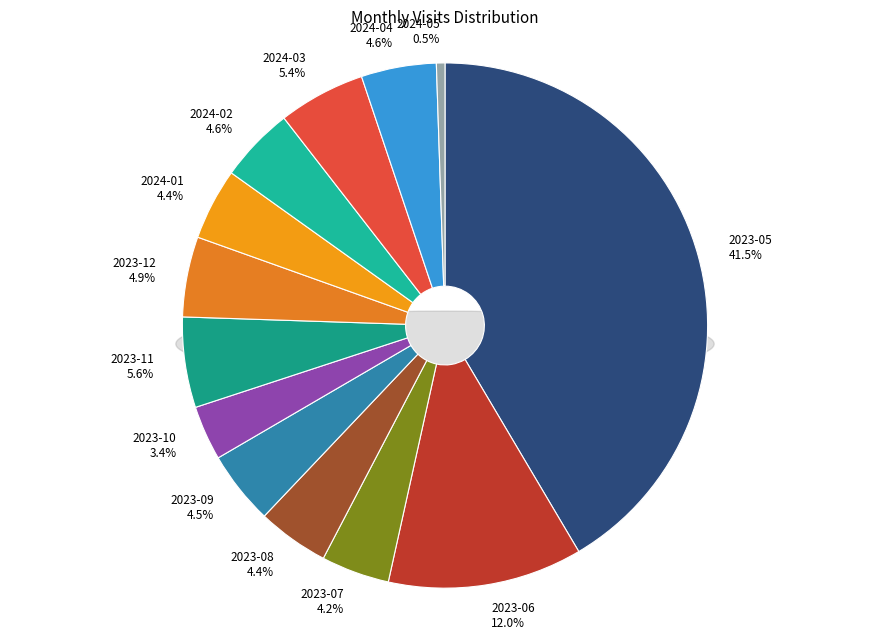

Is there any slice that represents more than half of the pie?

No